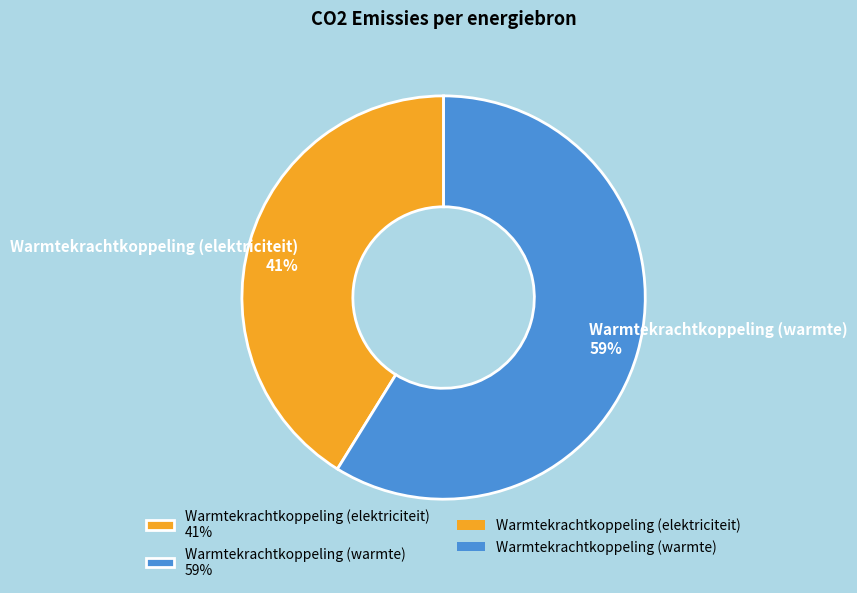

To the nearest percent, what percentage of the pie is Warmtekrachtkoppeling (elektriciteit)?

41%